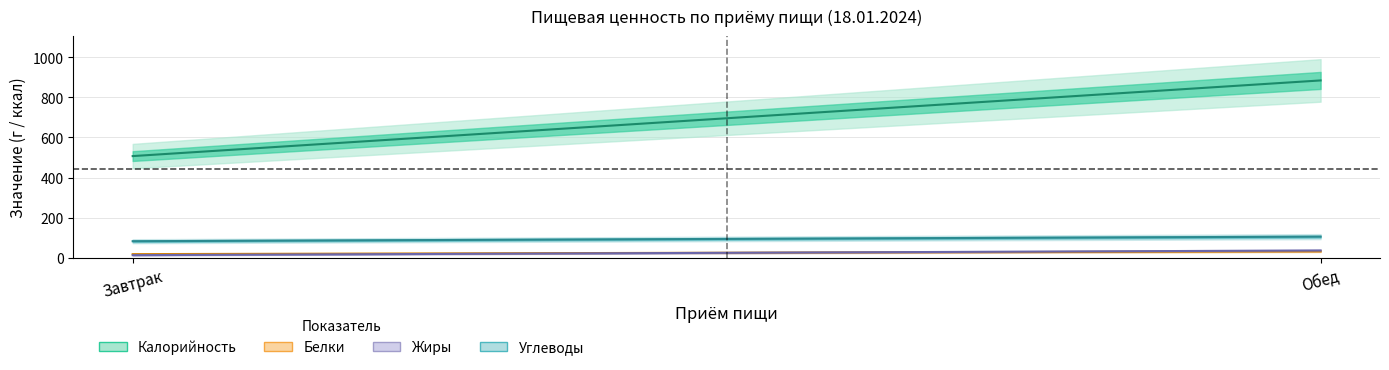

At Обед, list the series in order from smallest to largest.

Белки, Жиры, Углеводы, Калорийность